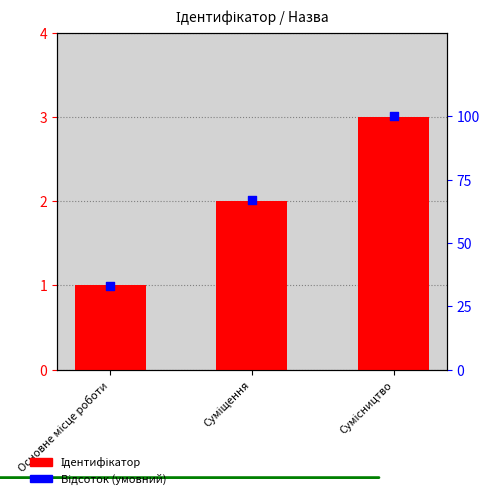

What is the total value across all series at Суміщення?

69